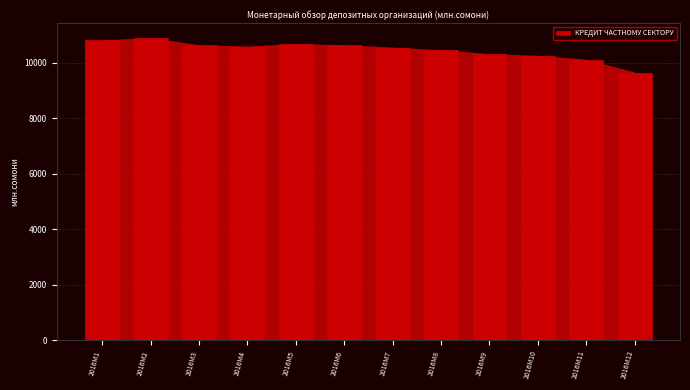

What is the value of the 5th bar from the left?

10665.0